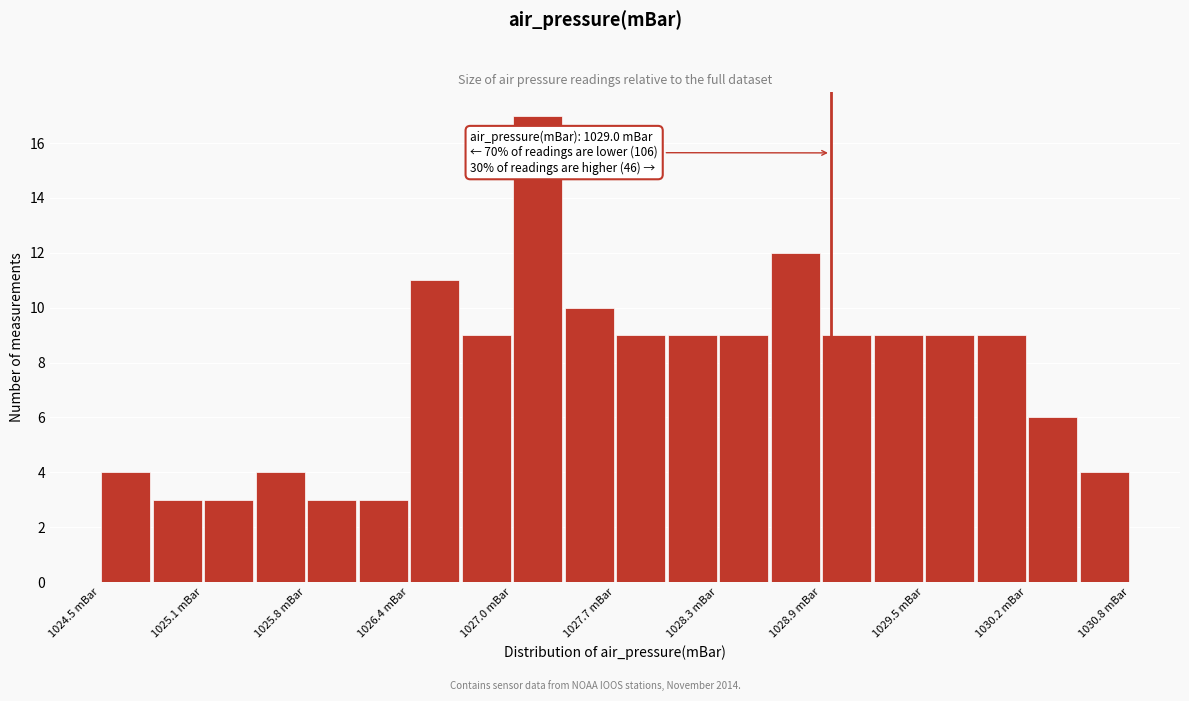

Read against the x-axis, roughly where is the centre of the tallest bar?

1027.2